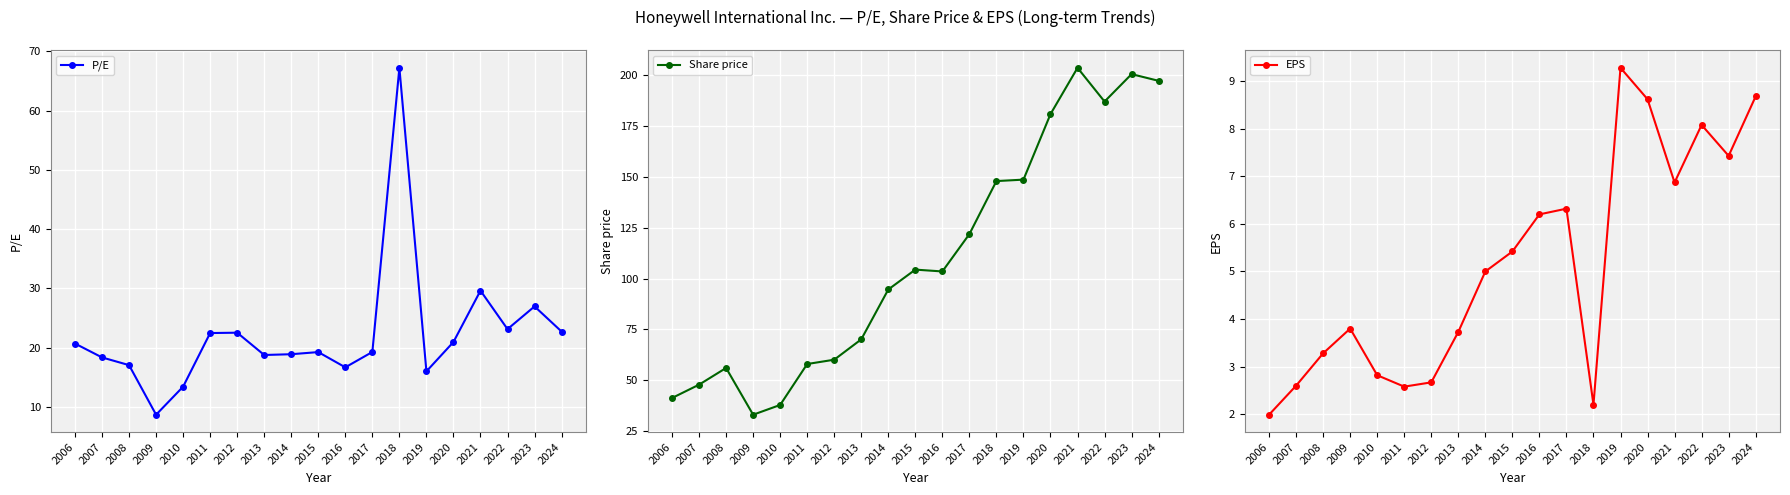

At which label does Share price first exceed 103?

2015